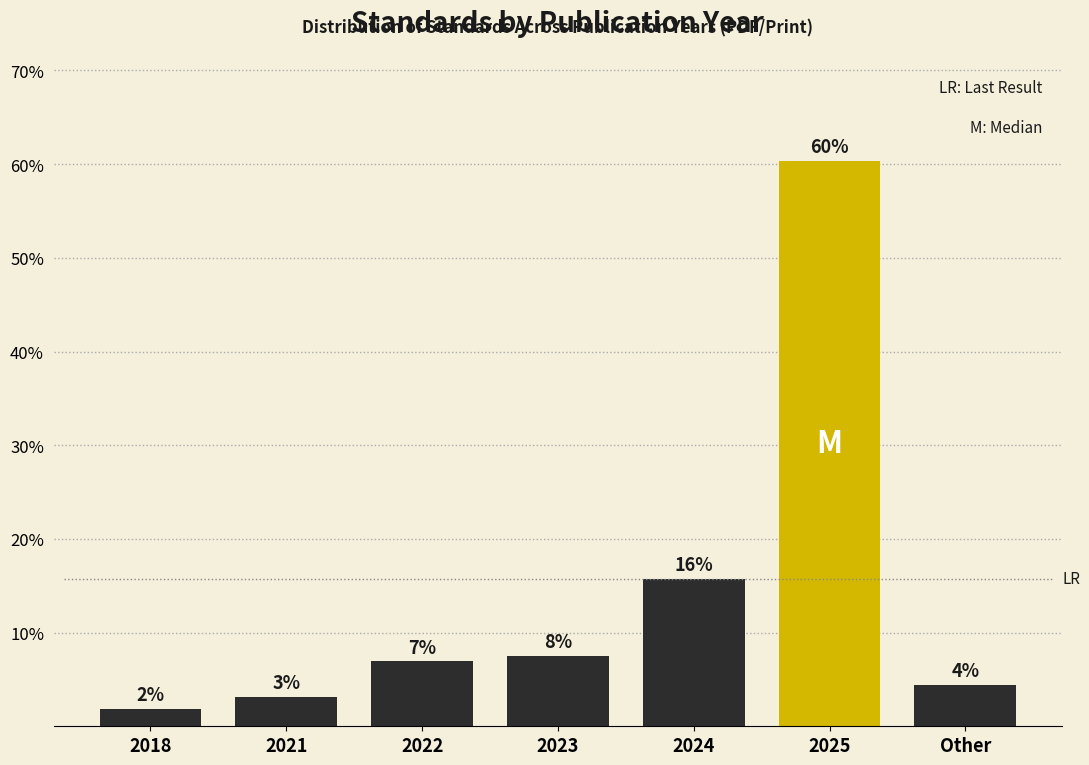

Does the chart contain any negative values?

No